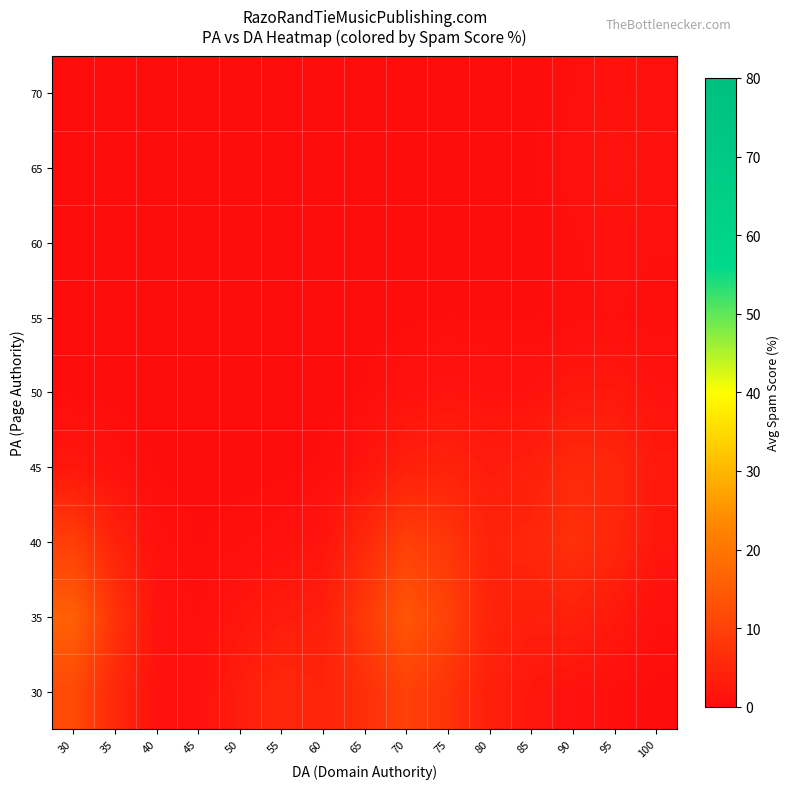

What is the total value across all series at 75?

31.2